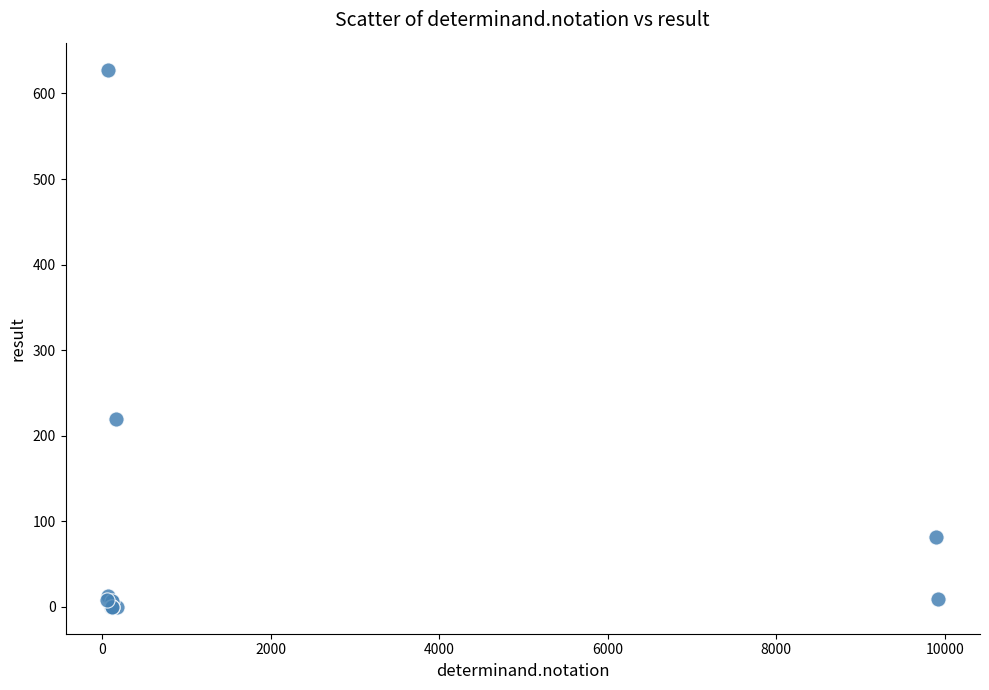

What Y value in the scatter plot is closest to 314?

220.0